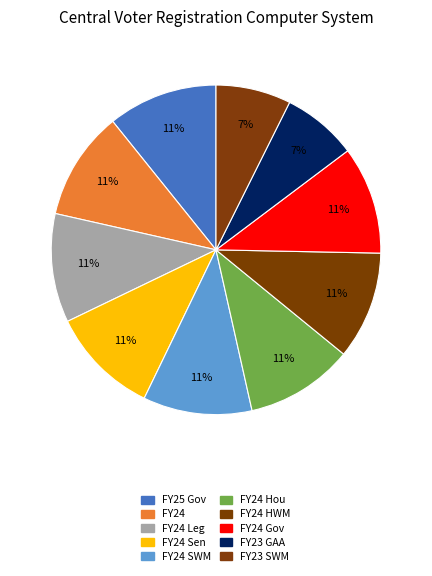

What is the change in value from FY24 Sen to FY24 HWM?

-105976